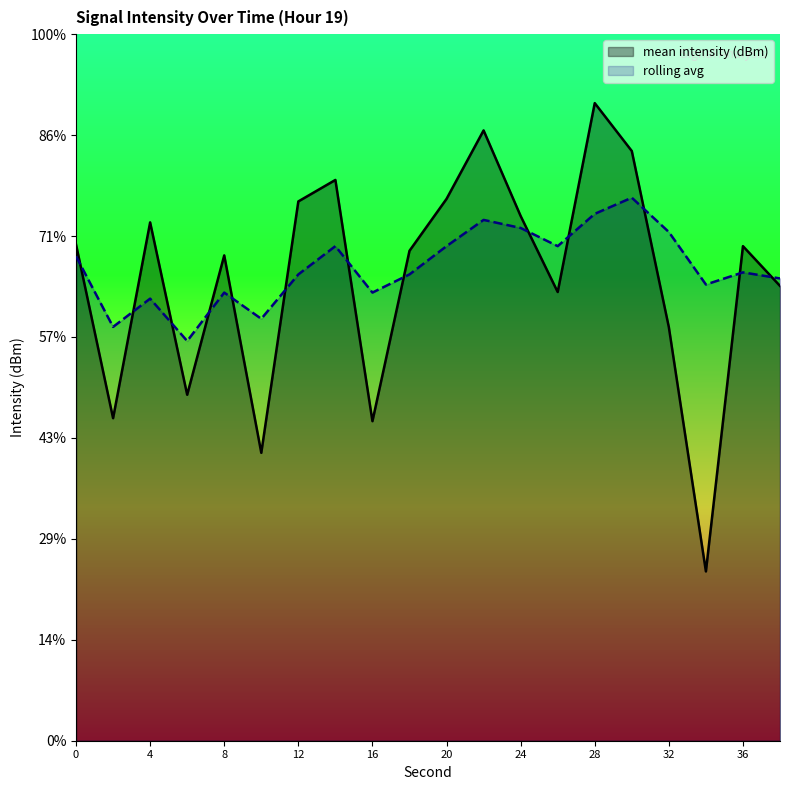

Reading left to right, extract all data points from this chart.

mean intensity (dBm): -120.4	-129.0	-119.3	-127.9	-121.0	-130.7	-118.3	-117.2	-129.2	-120.7	-118.2	-114.8	-119.0	-122.8	-113.4	-115.8	-124.5	-136.6	-120.5	-122.5
rolling avg: -121.0	-124.5	-123.1	-125.2	-122.8	-124.1	-121.9	-120.5	-122.8	-121.9	-120.5	-119.2	-119.6	-120.5	-118.9	-118.1	-119.8	-122.4	-121.8	-122.1